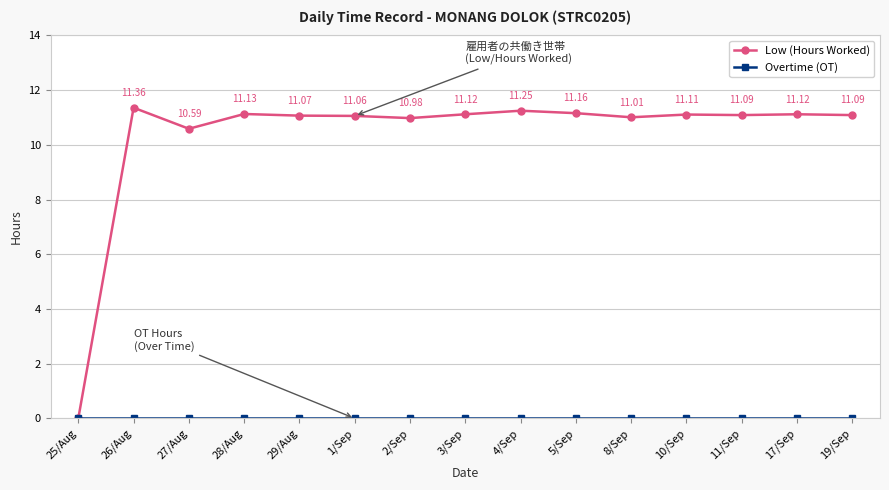

What is the label of the 11th point from the right?

29/Aug